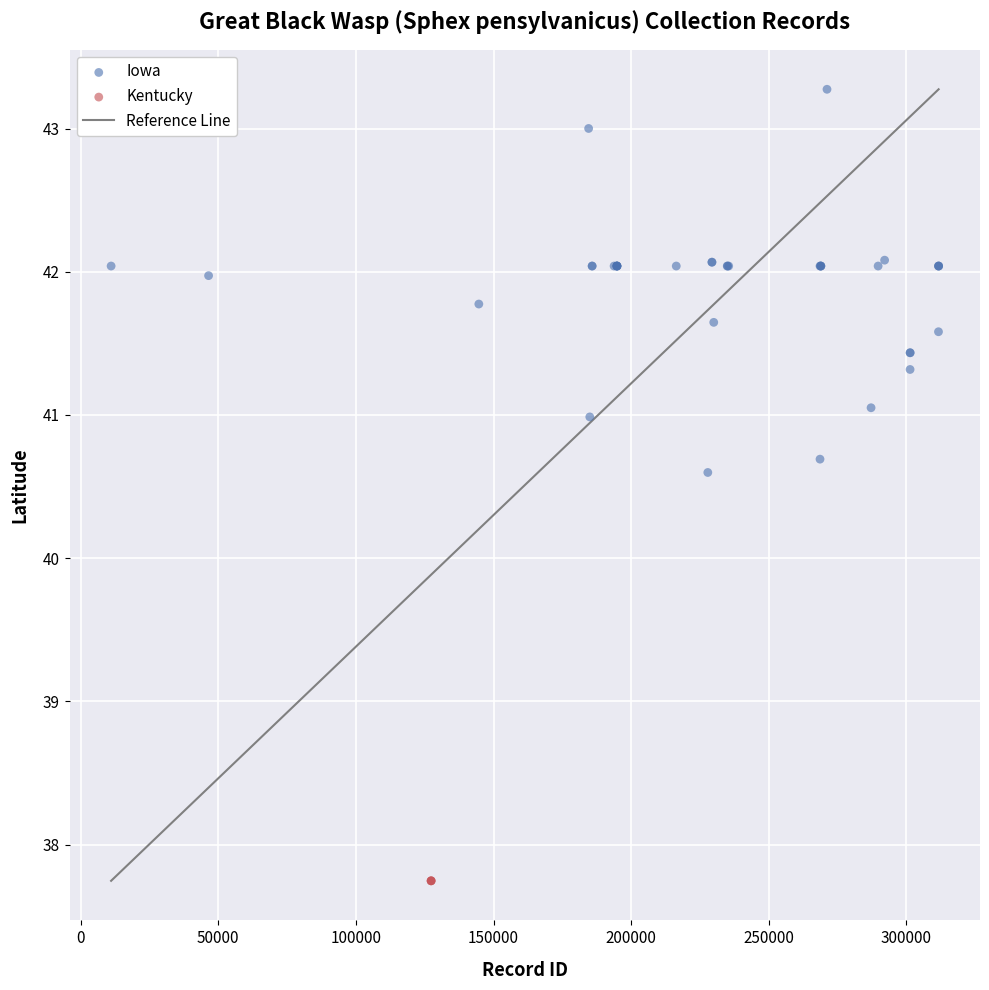

Which series reaches the maximum Y coordinate?

Iowa